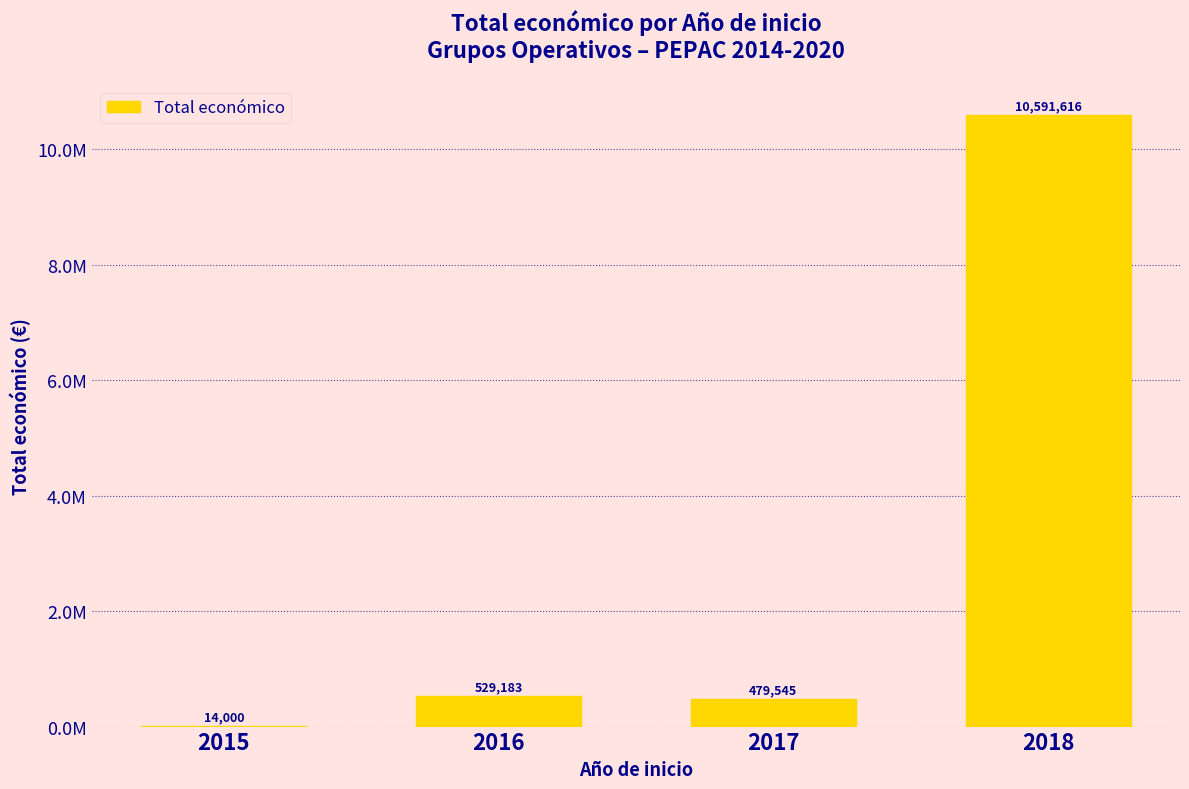

Are the bars horizontal?

No